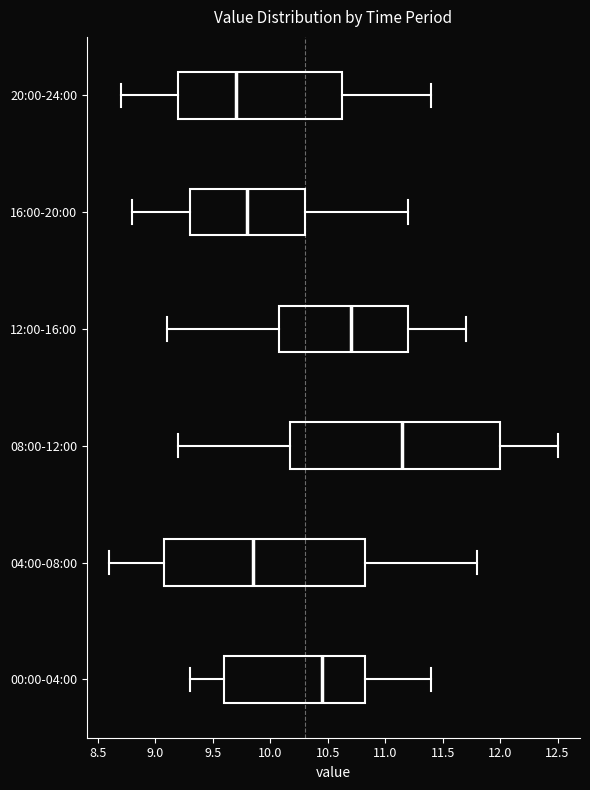

Where is the left edge of the box for 08:00-12:00 on the x-axis? The values are not printed on the chart, so give them approximately, as read against the axis.

10.20